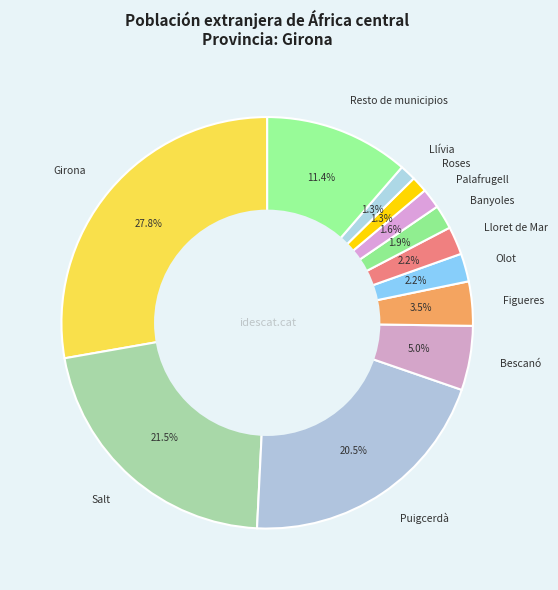

The Bescanó slice represents 17% of the pie. True or false?

False